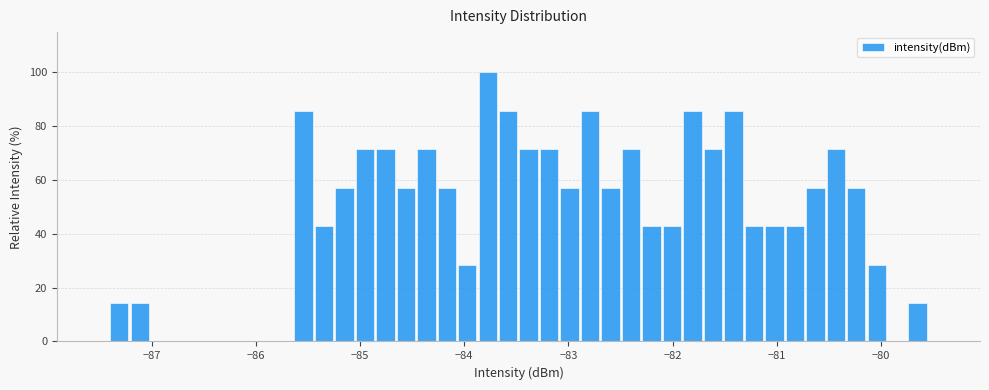

Around what value on the x-axis is the tallest bar? Give the approximate position of its centre, as read against the axis.

-83.8